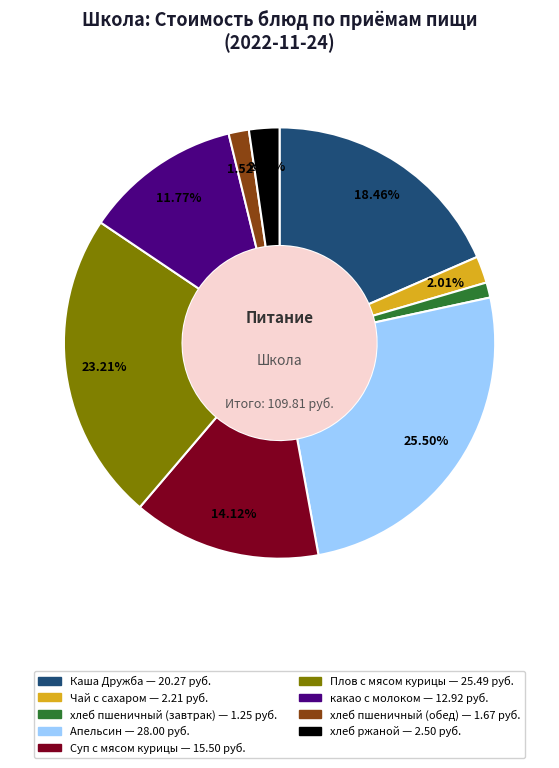

To the nearest percent, what is the difference between the largest and smallest slice percentages?

24%